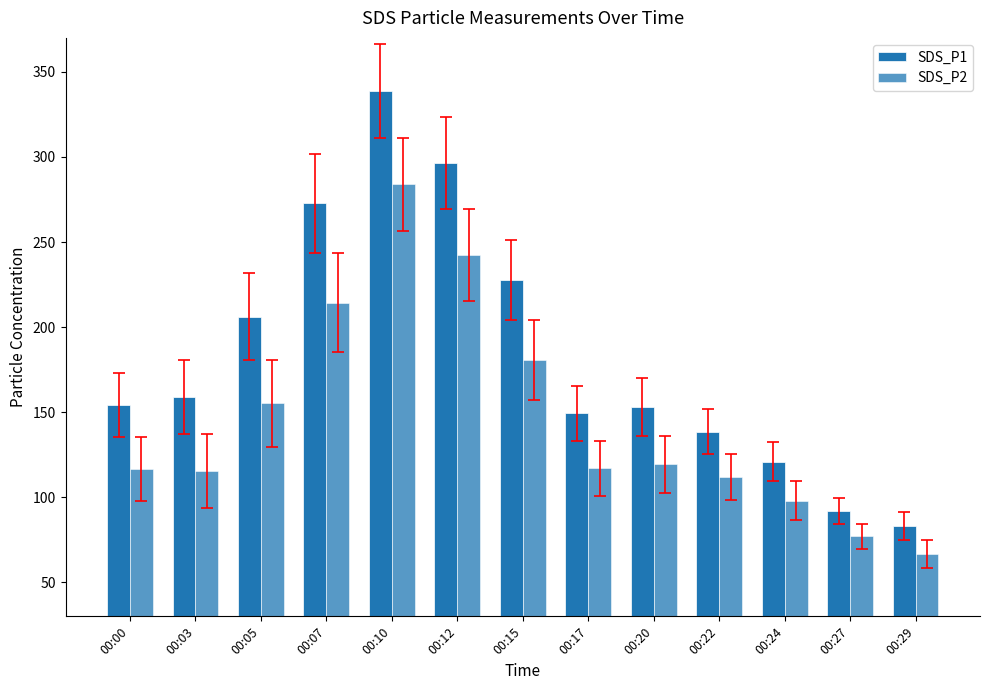

How many values in the SDS_P1 series are below 154?

6